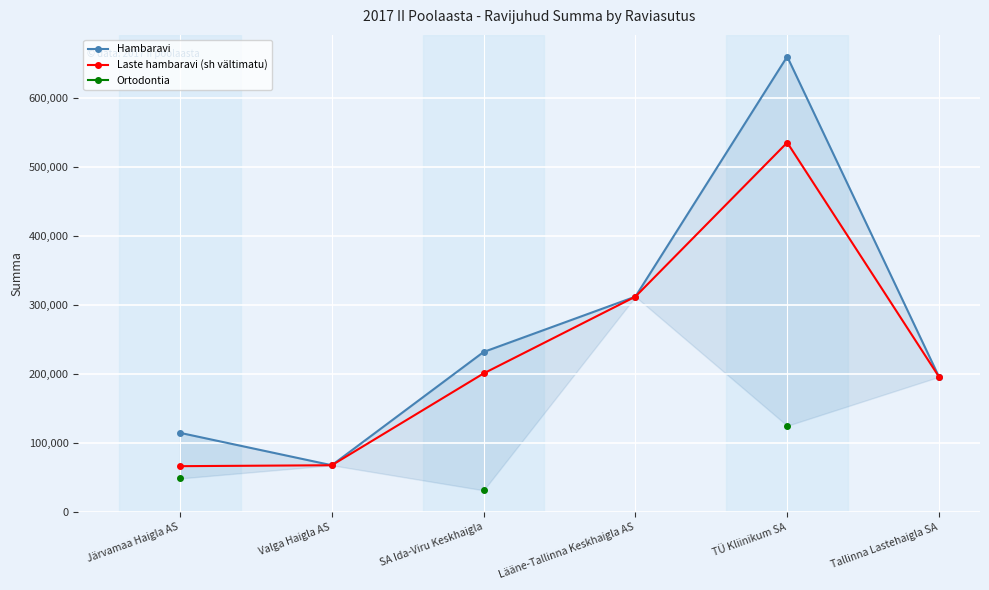

Which has a higher value, Tallinna Lastehaigla SA or Lääne-Tallinna Keskhaigla AS?

Lääne-Tallinna Keskhaigla AS